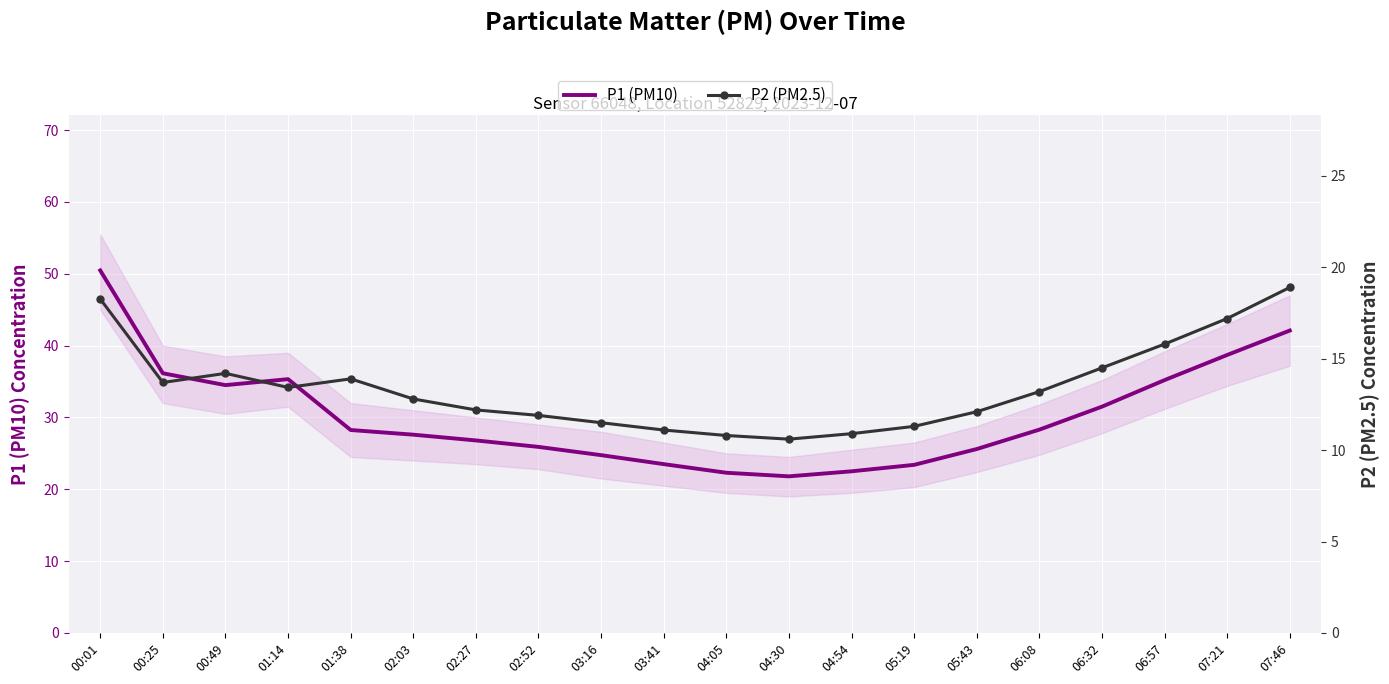

Which category has the highest value in the P2 (PM2.5) series?

07:46